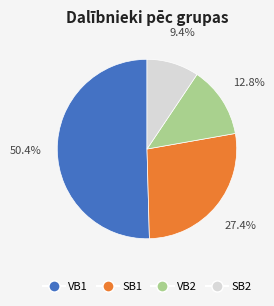

How many slices are in this pie chart?

4